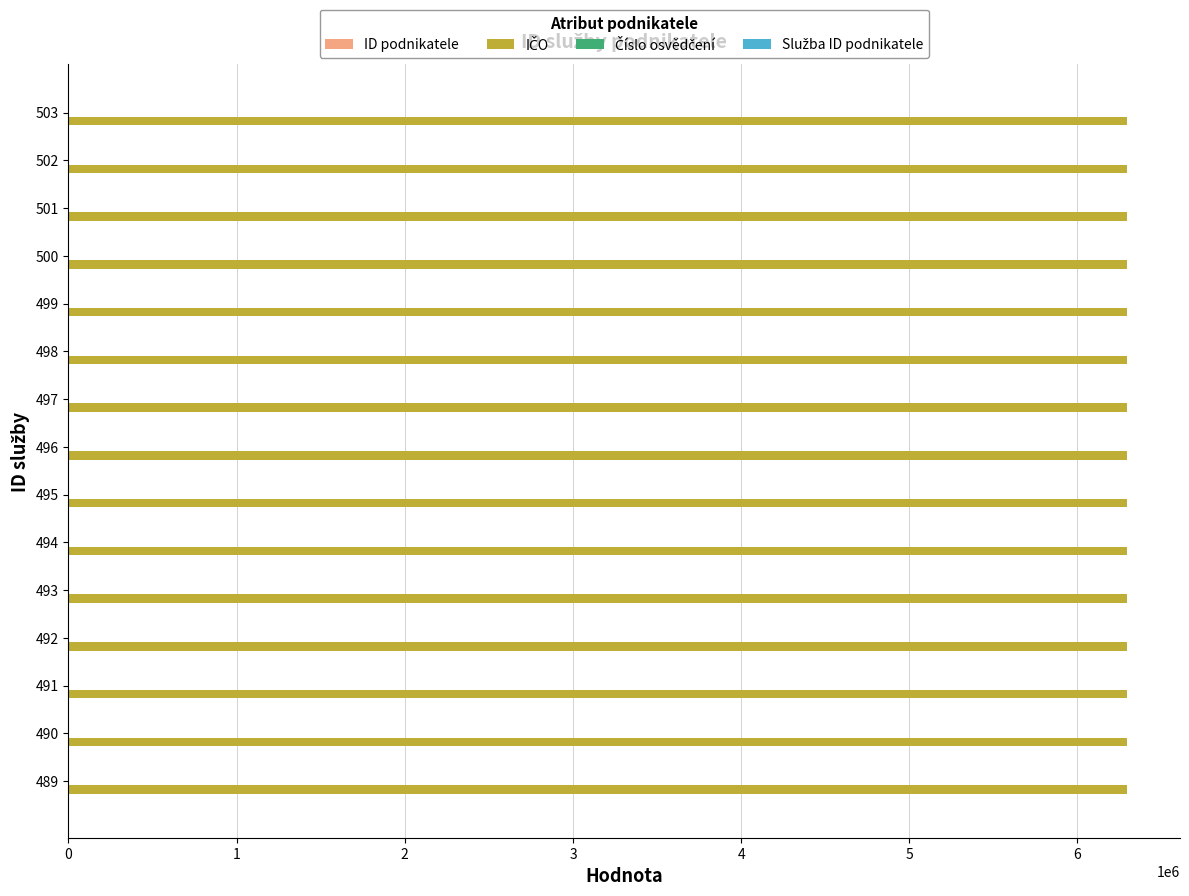

At how many categories does at least one series exceed 2967727?

15